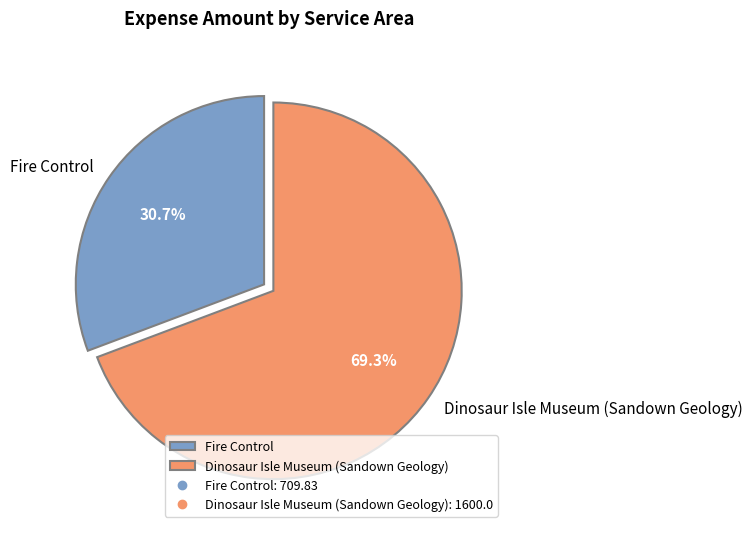

To the nearest percent, what portion does Fire Control represent?

31%